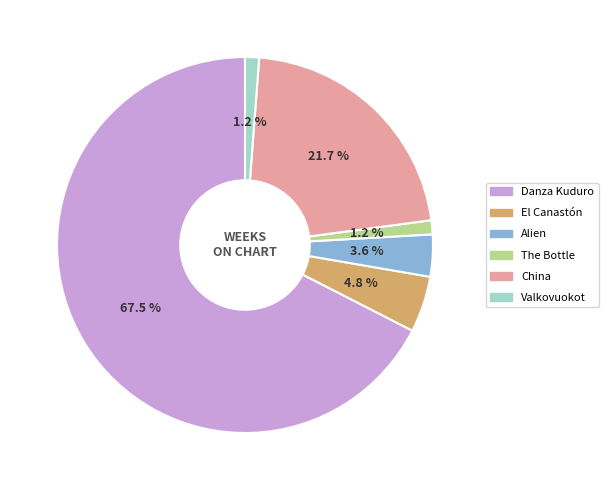

What percentage is the Alien slice, to the nearest percent?

4%